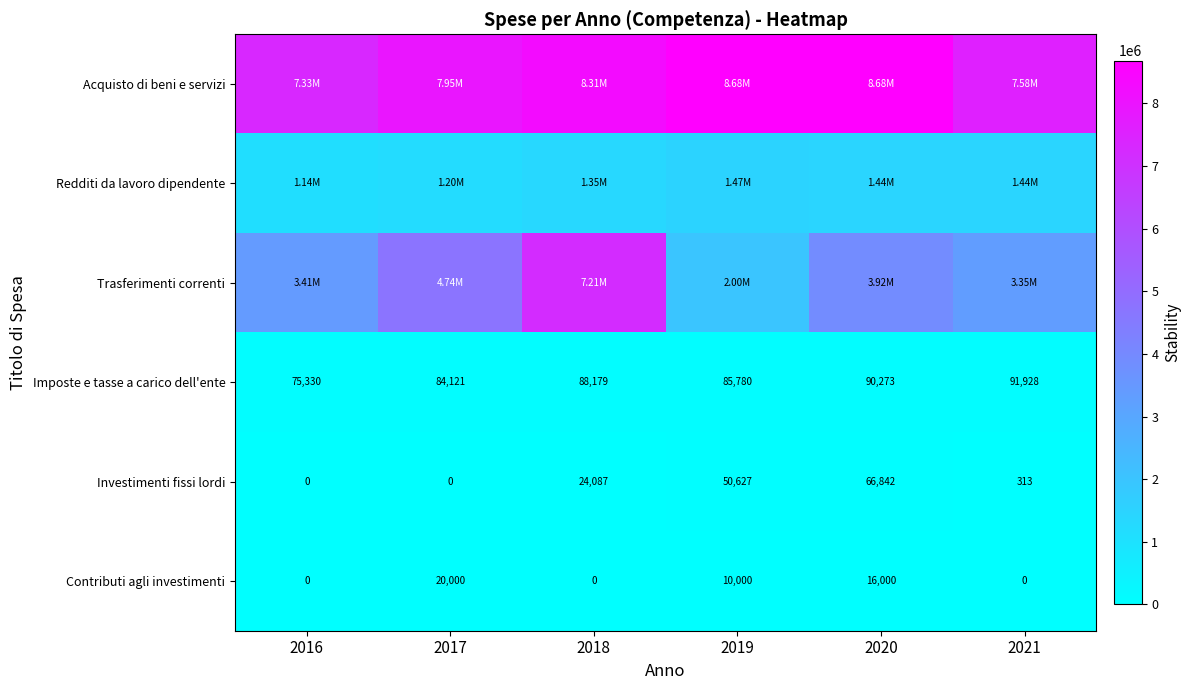

Is the value of Contributi agli investimenti at 2018 greater than the value of Imposte e tasse a carico dell'ente at 2019?

No